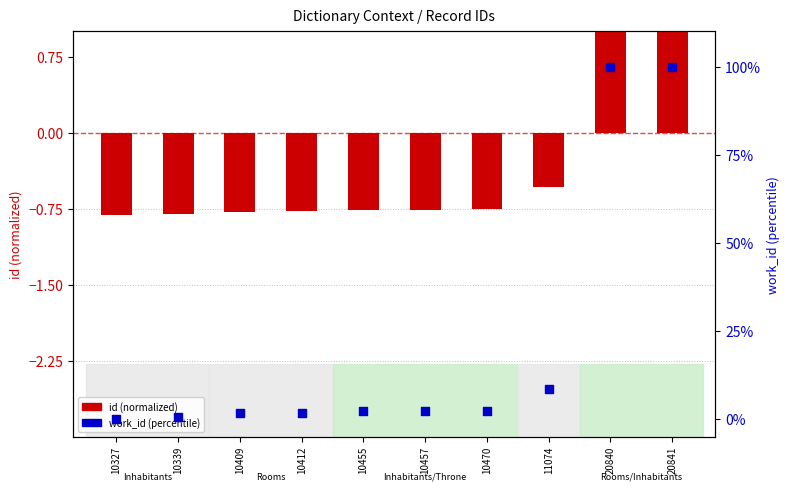

What is the total value across all series at 20841?

103.0